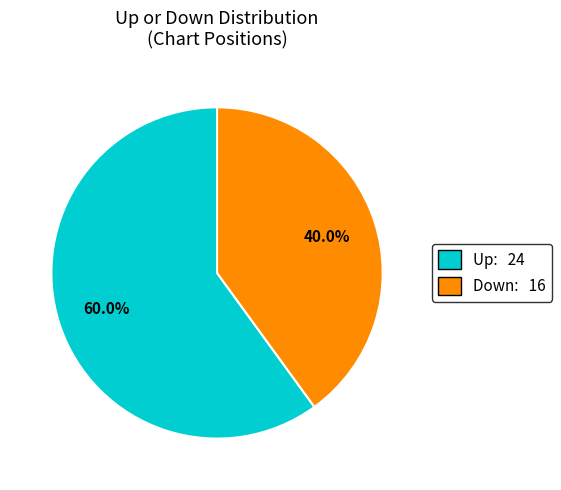

Is there any slice that represents more than half of the pie?

Yes